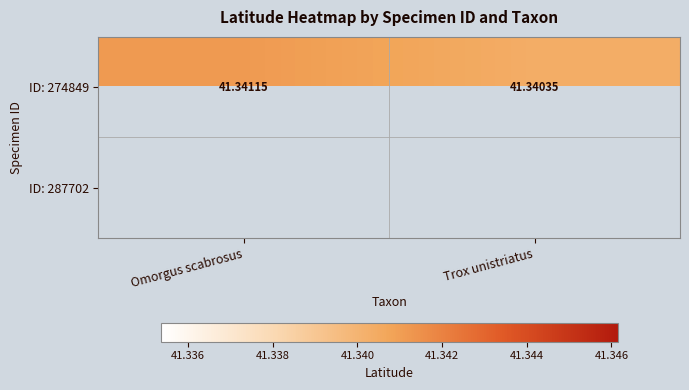

Which category has the highest value in the ID: 274849 series?

Omorgus scabrosus